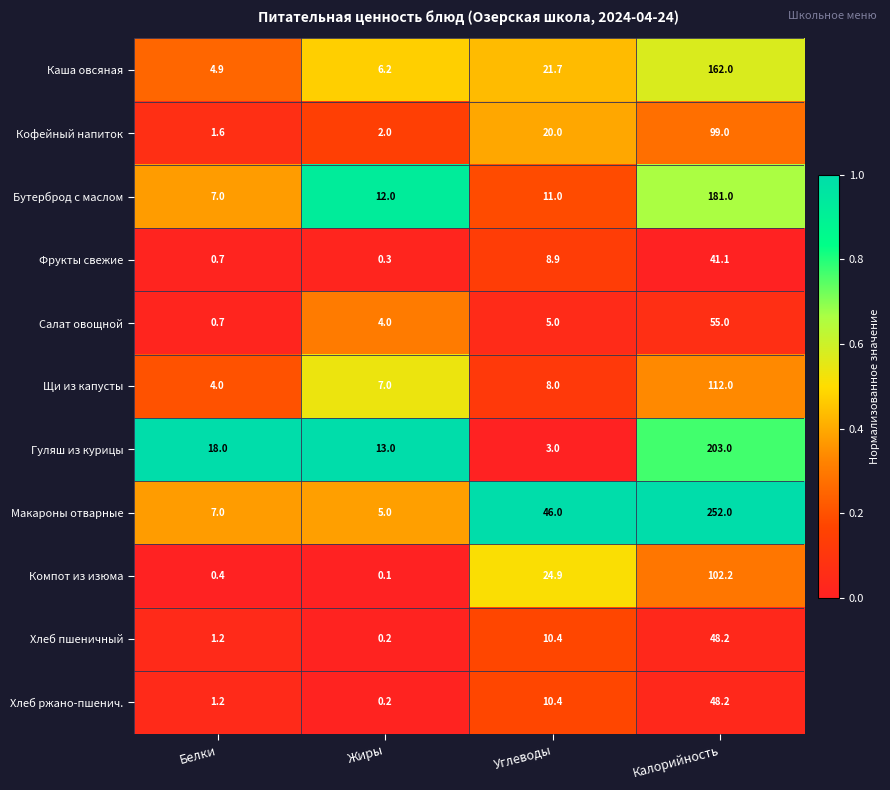

What is the difference between the second highest and second lowest values in the Хлеб пшеничный series?

9.2